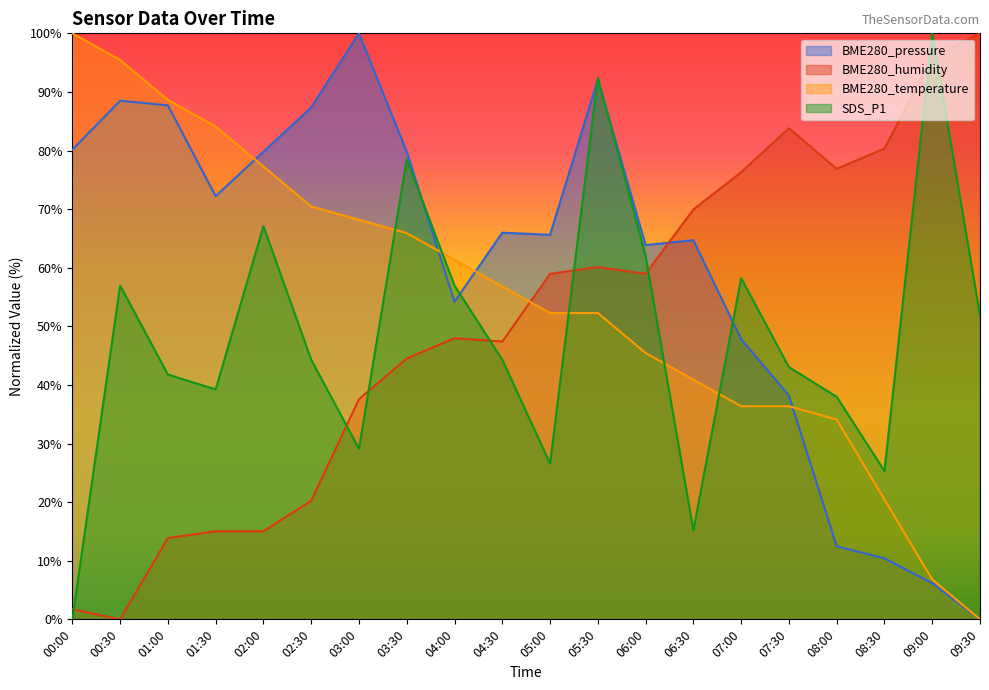

What is the sum of the BME280_pressure values at 06:30 and 09:00?

70.9